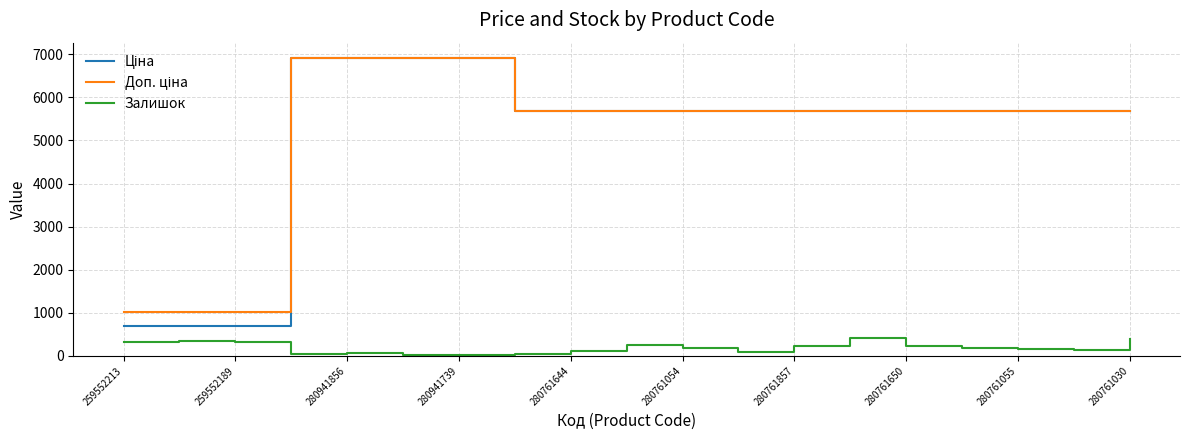

Is this an area chart (filled region under the line)?

No